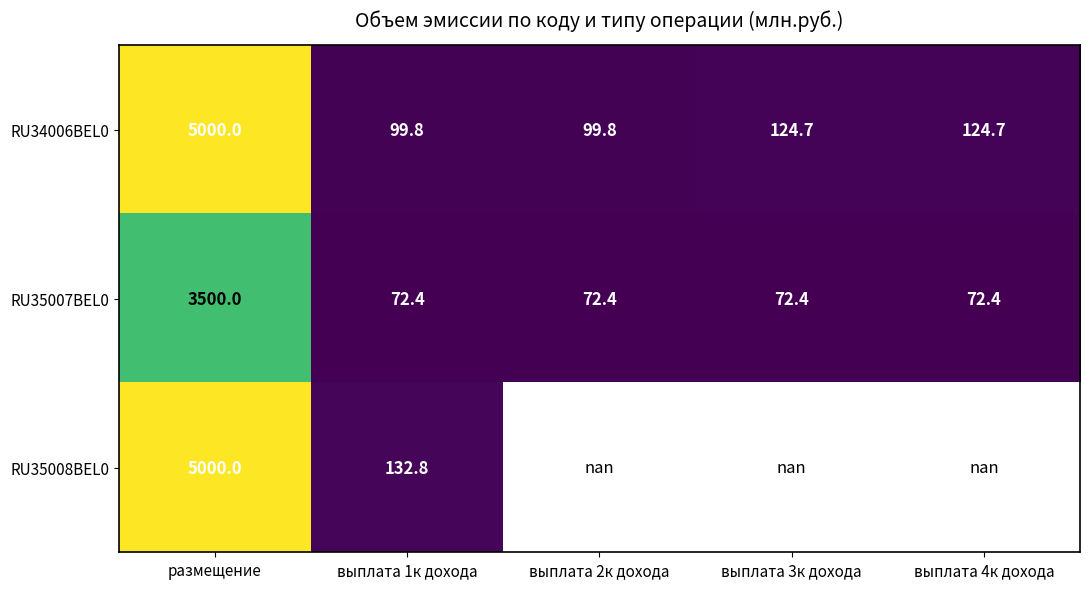

At which label does RU35007BEL0 reach its peak?

размещение